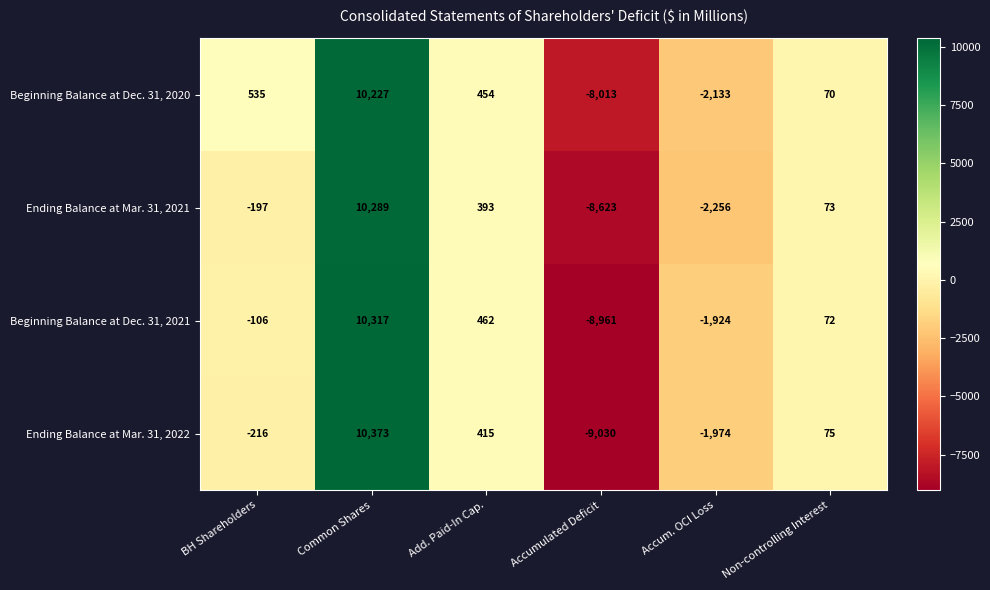

How many data points does each series have?

6